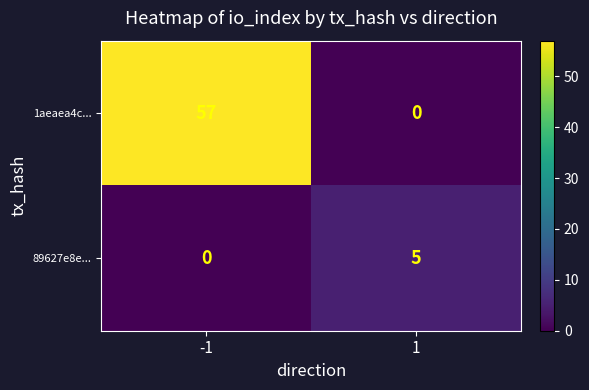

Which series has the largest range (max minus min)?

1aeaea4c...